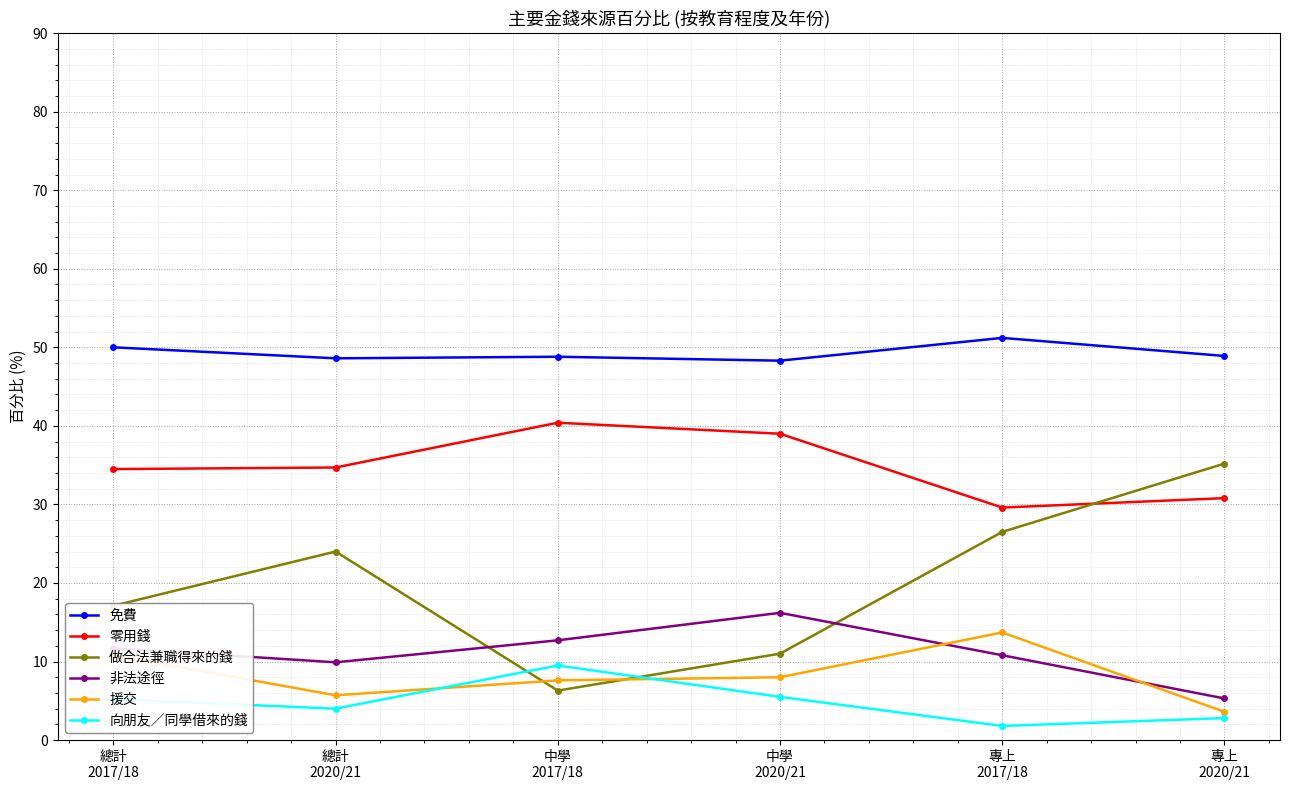

Is it true that 向朋友／同學借來的錢 equals 4.0 at 總計
2020/21?

True